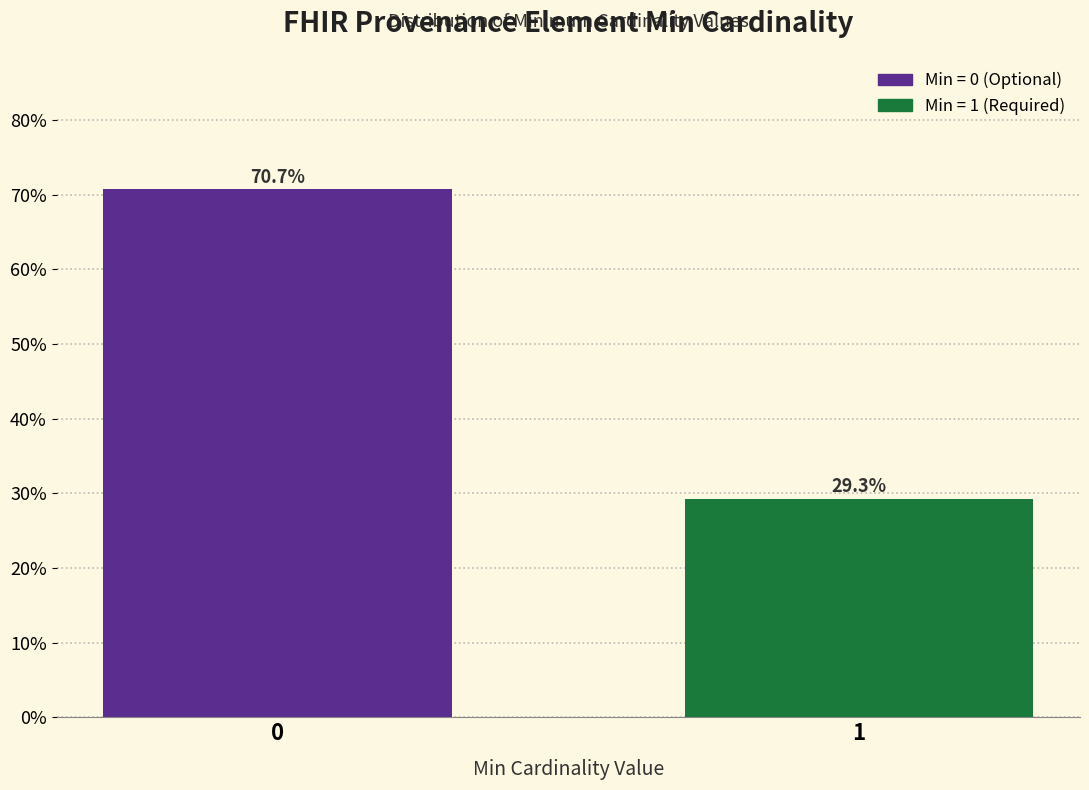

Reading left to right, list all the values displayed in this chart.

70.7	29.3